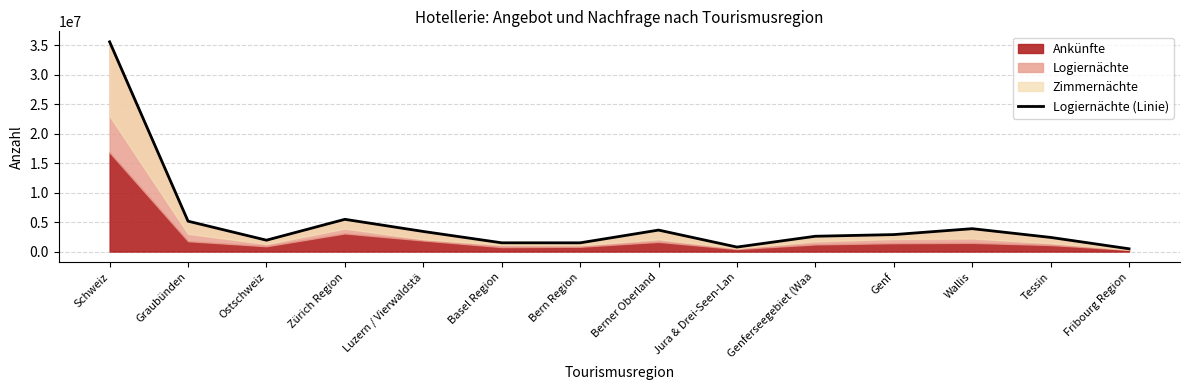

Rank the categories by value from lowest to highest.

Fribourg Region, Jura & Drei-Seen-Lan, Bern Region, Basel Region, Ostschweiz, Tessin, Genferseegebiet (Waa, Genf, Luzern / Vierwaldstä, Berner Oberland, Wallis, Graubünden, Zürich Region, Schweiz